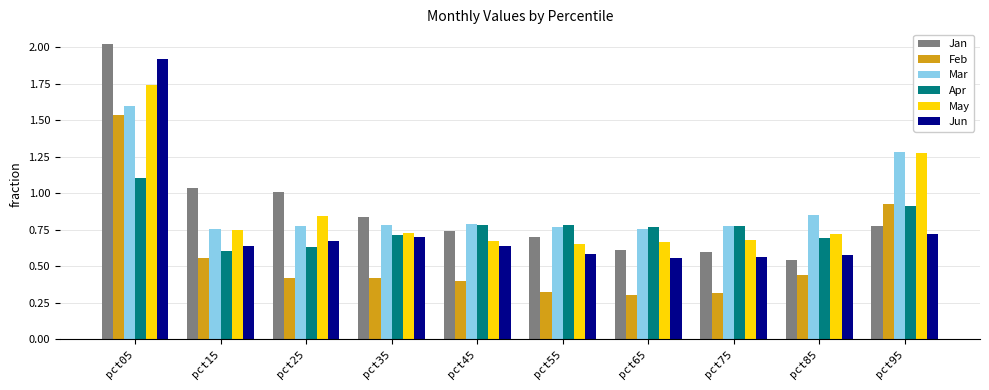

What is the sum of all Jun values?

7.6